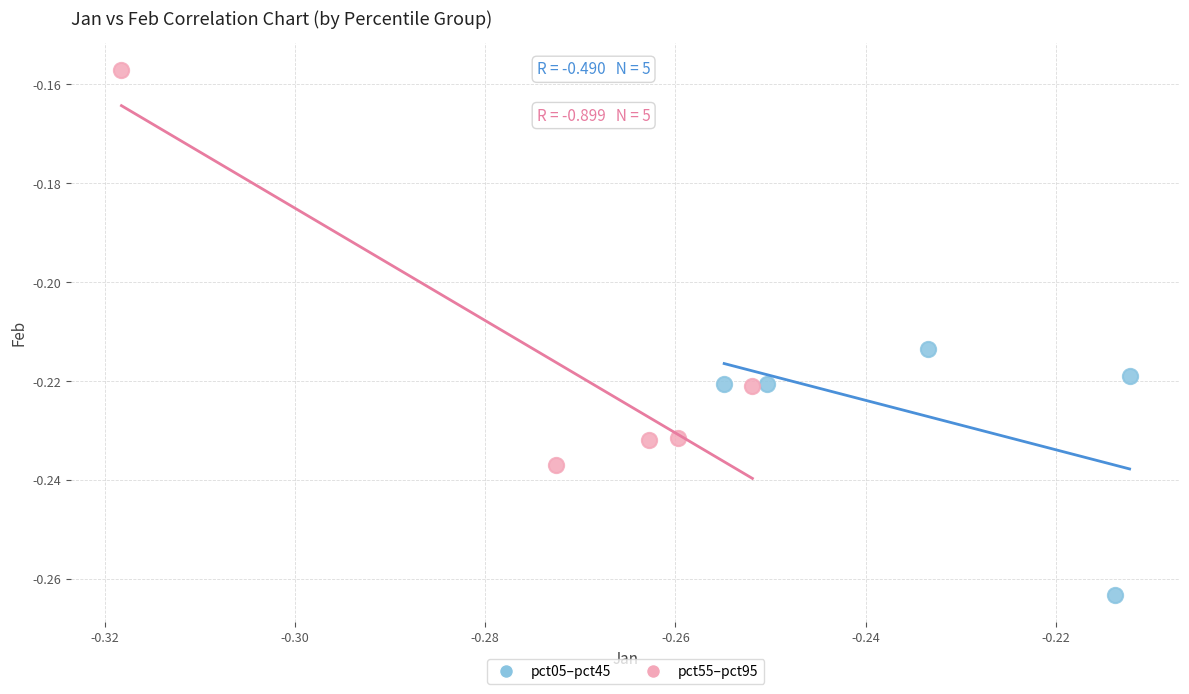

Which series reaches the maximum Y coordinate?

pct55–pct95